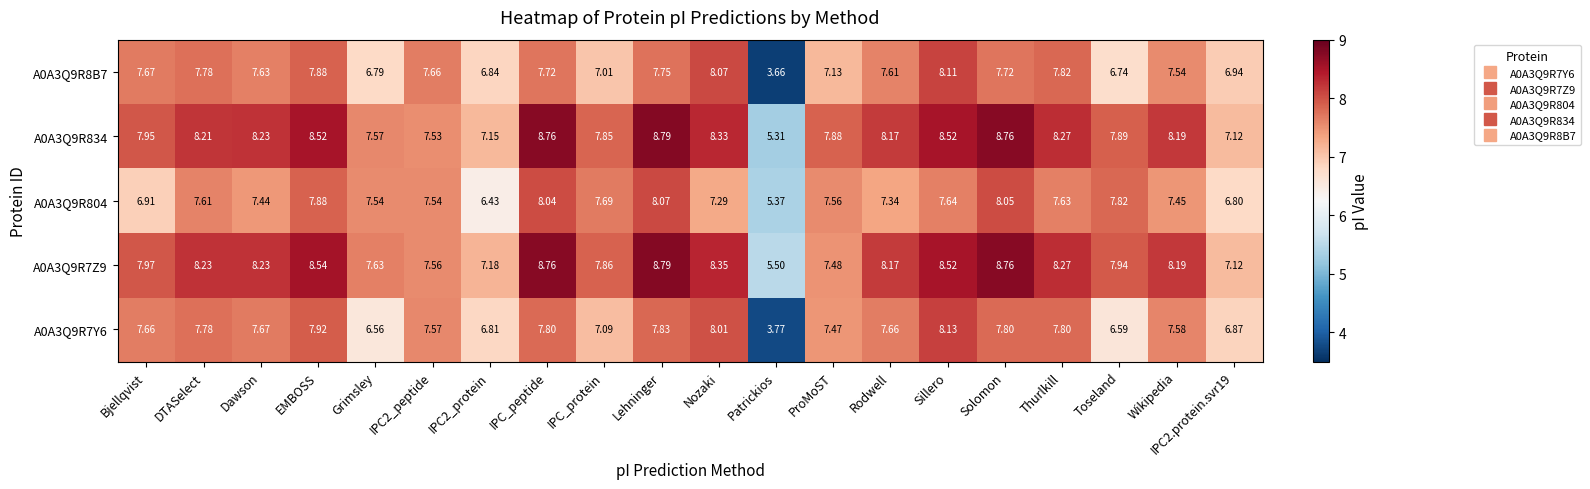

At which category is the sum across all series the highest?

Lehninger